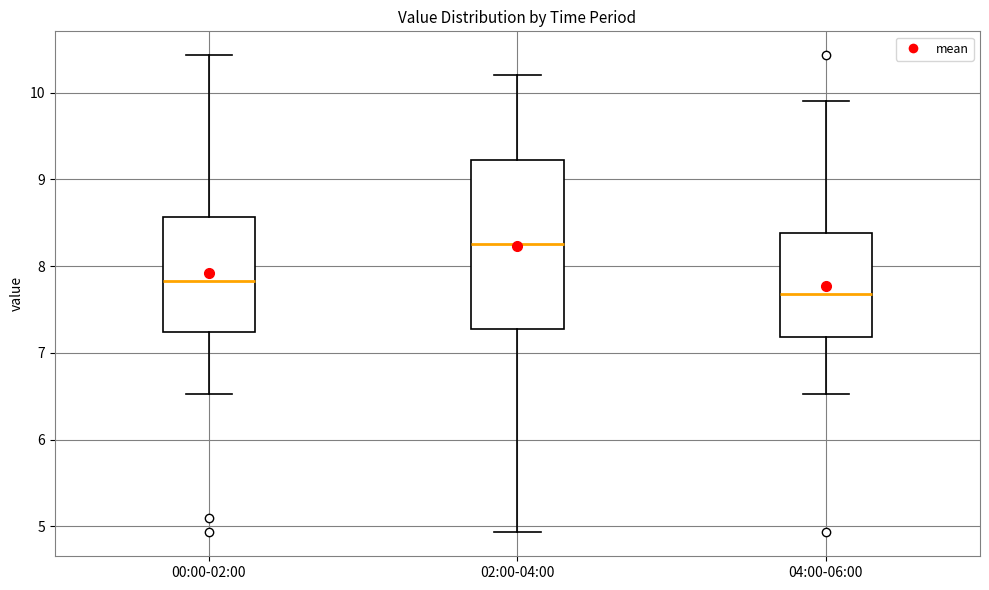

Reading left to right, transcribe this box plot: for each box, give where its median line is, the range the box spans, and where its two whiskers end, as read against the y-axis. The values are not printed on the chart, so give them approximately, as read against the axis.

00:00-02:00: median 7.8, box 7.2 to 8.6, whiskers 6.5 to 10.4
02:00-04:00: median 8.3, box 7.3 to 9.2, whiskers 4.9 to 10.2
04:00-06:00: median 7.7, box 7.2 to 8.4, whiskers 6.5 to 9.9